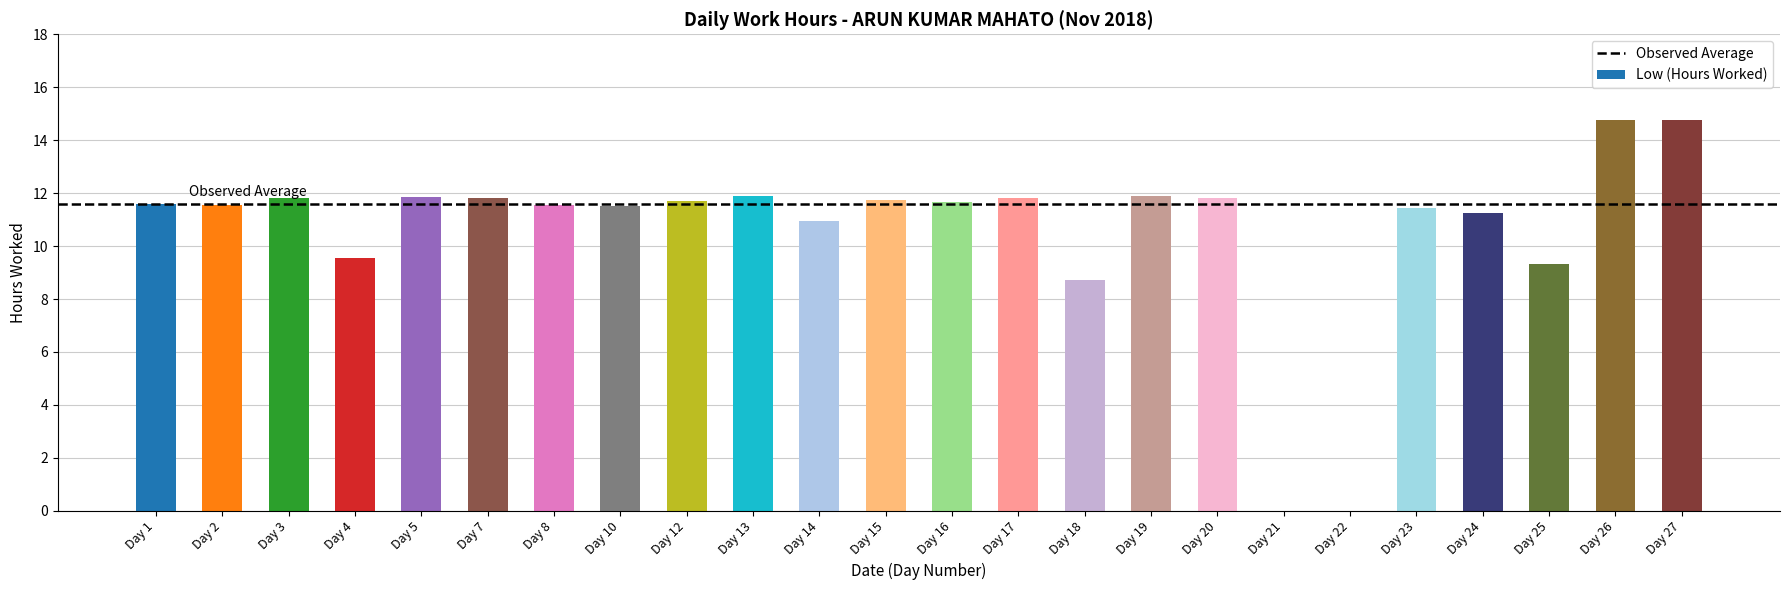

What is the sum of the values at Day 10 and Day 1?

23.1